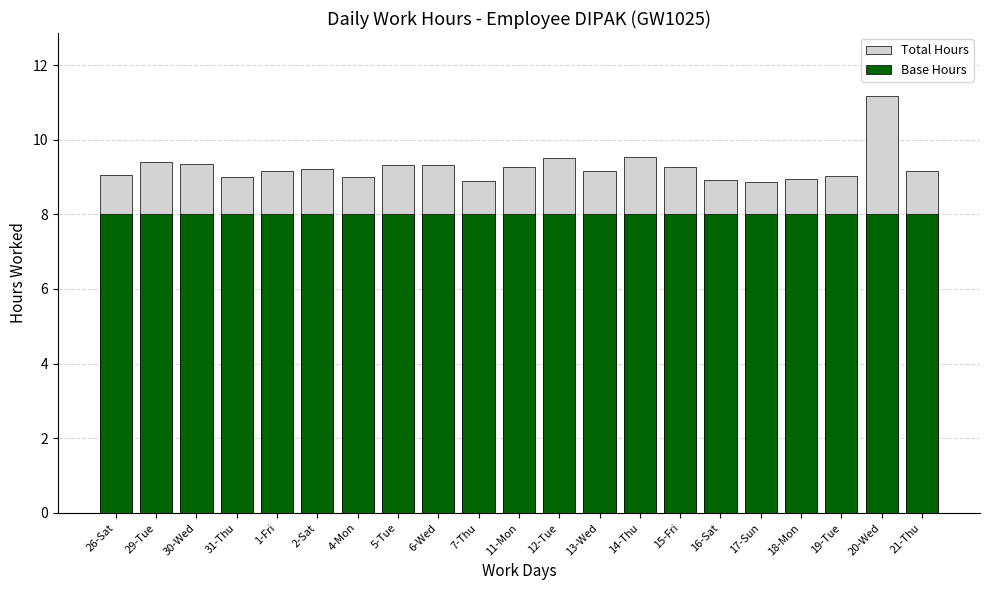

What is the value of the Total Hours bar at the 2nd from the left?

9.4